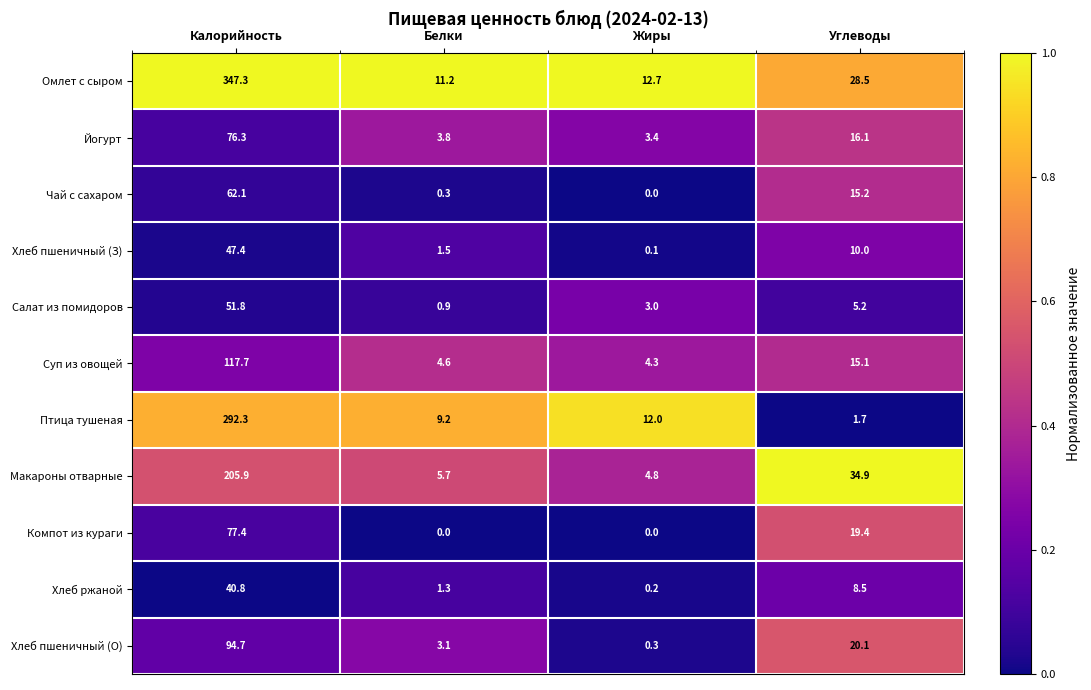

At how many categories does at least one series exceed 0?

4